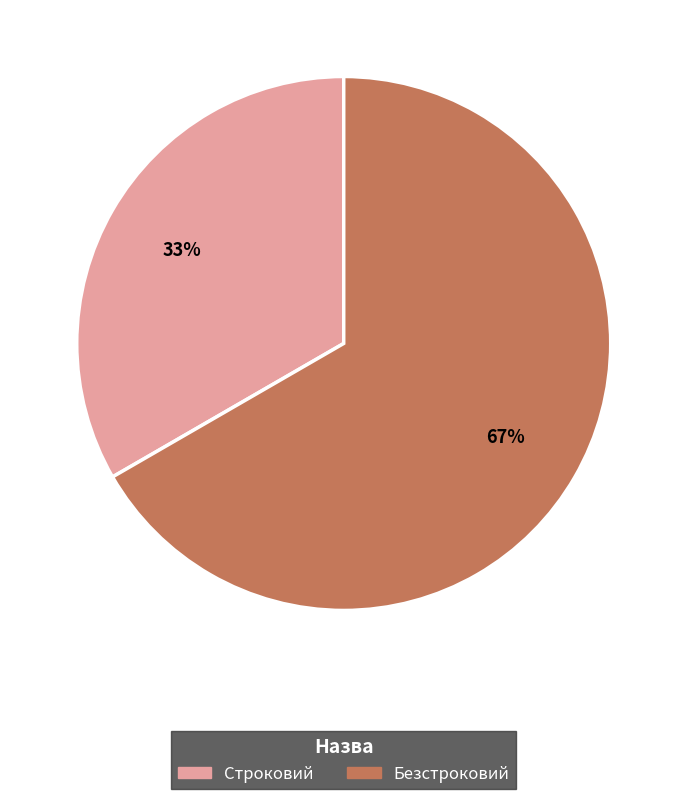

To the nearest percent, what is the combined percentage of Строковий and Безстроковий?

100%